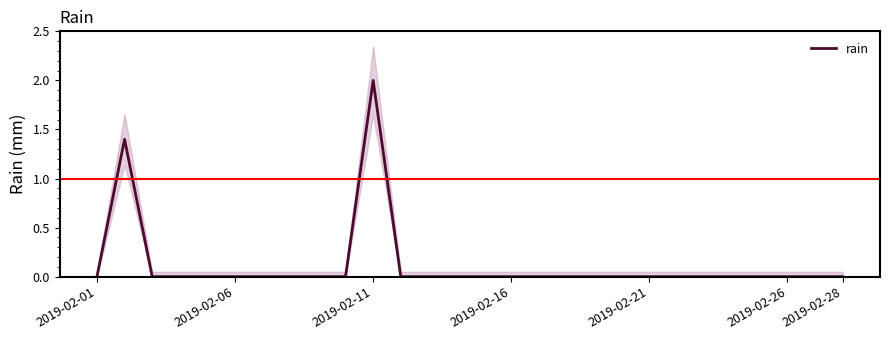

What is the sum of all values?

3.4